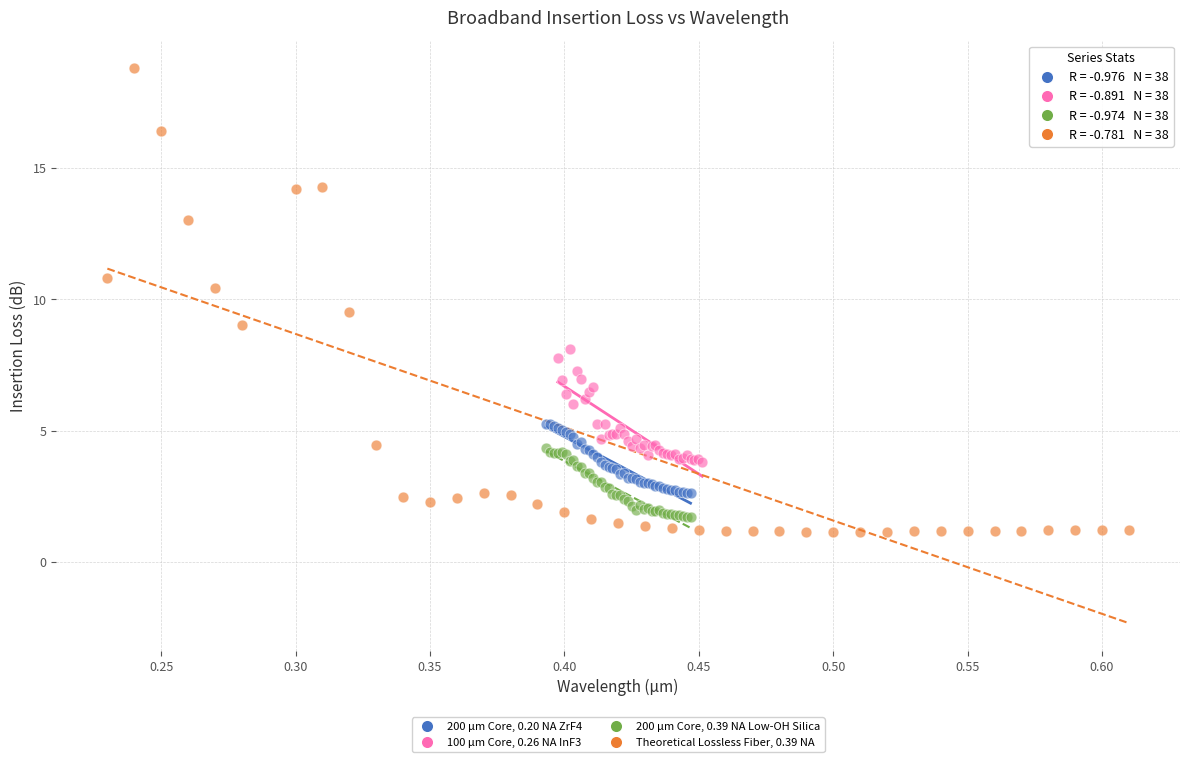

Which series reaches the maximum Y coordinate?

Theoretical Lossless Fiber, 0.39 NA